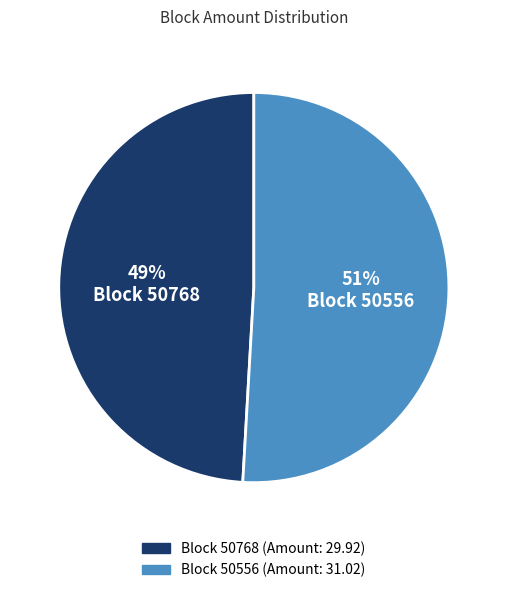

To the nearest percent, what is the difference between the largest and smallest slice percentages?

2%